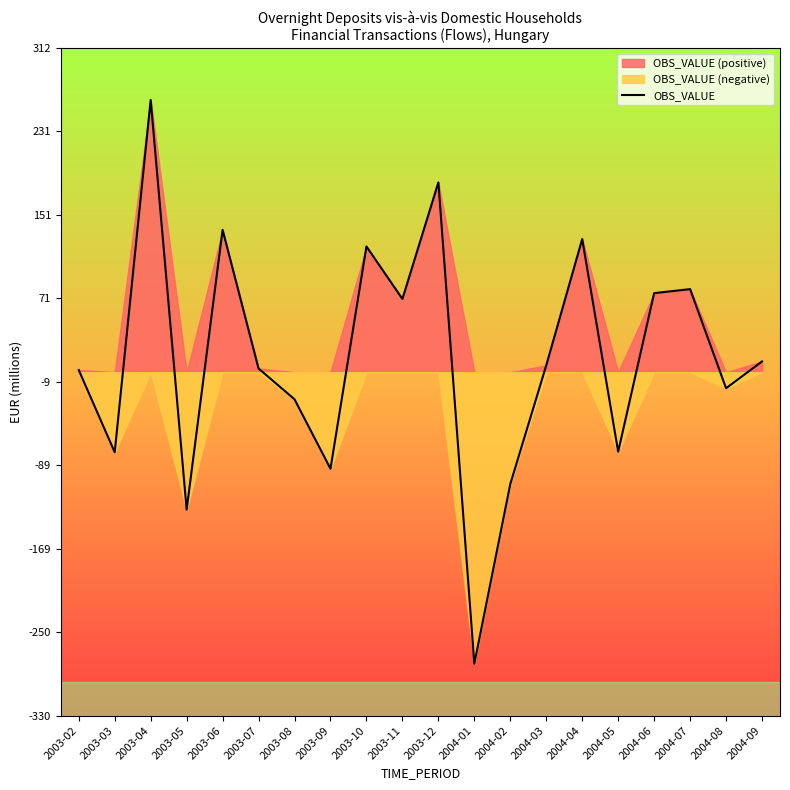

Which has a higher value, 2004-07 or 2004-09?

2004-07